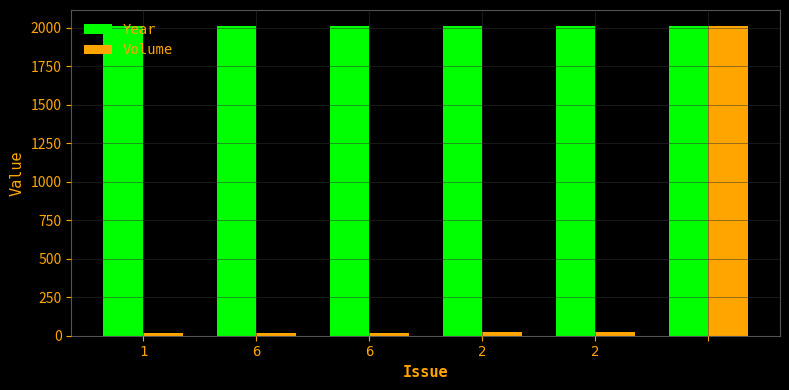

Which series has the largest range (max minus min)?

Volume